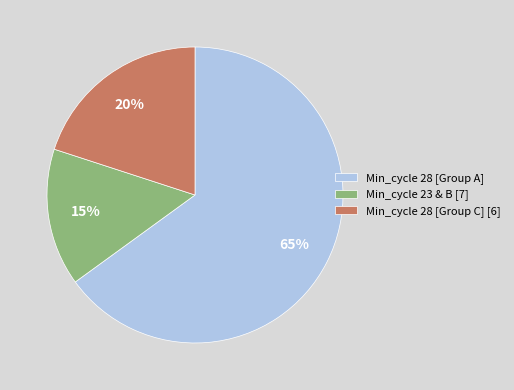

Which category has the biggest portion of the pie?

Min_cycle 28 [Group A]